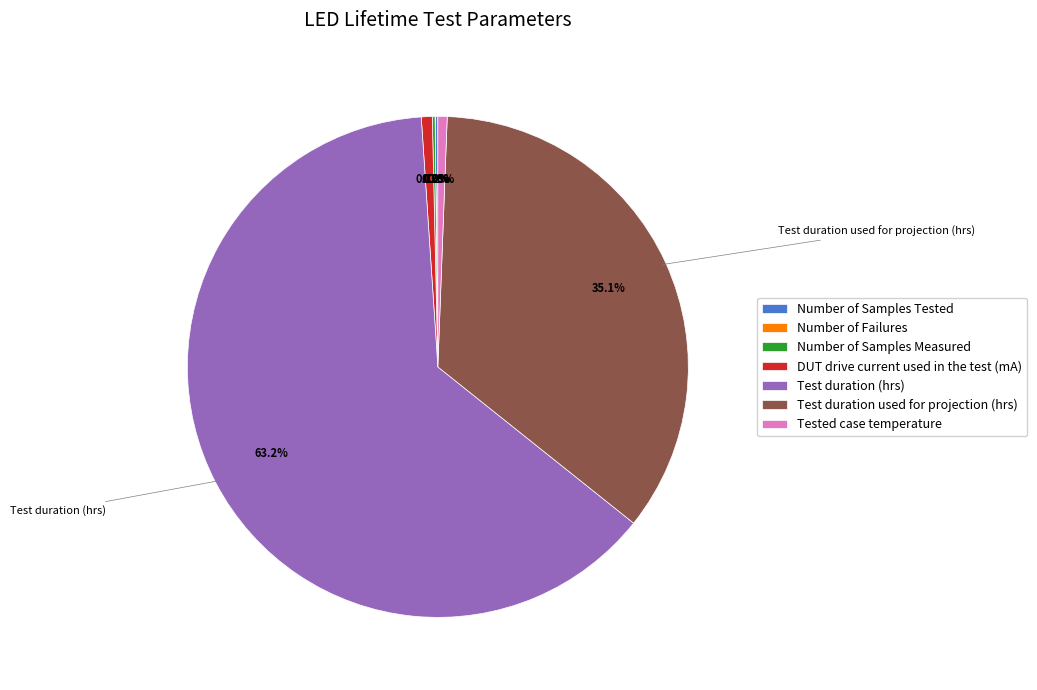

What percentage is NOT represented by DUT drive current used in the test (mA)?

99.3%